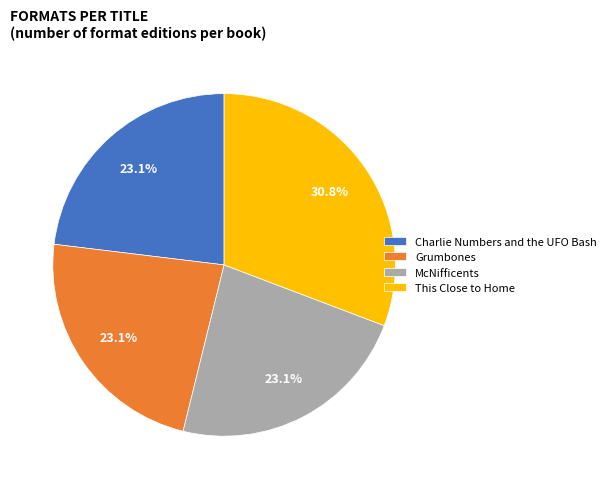

How many segments does this pie chart have?

4